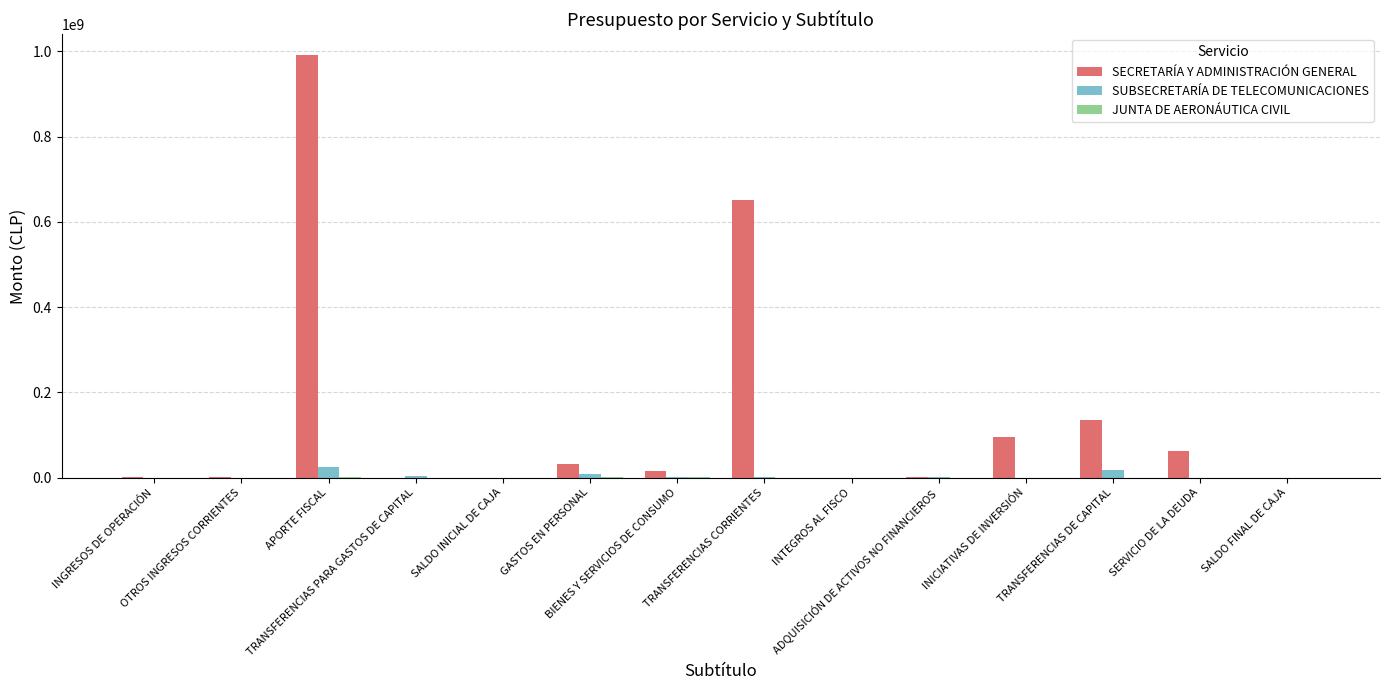

The value of SUBSECRETARÍA DE TELECOMUNICACIONES at BIENES Y SERVICIOS DE CONSUMO is 1775063. True or false?

True